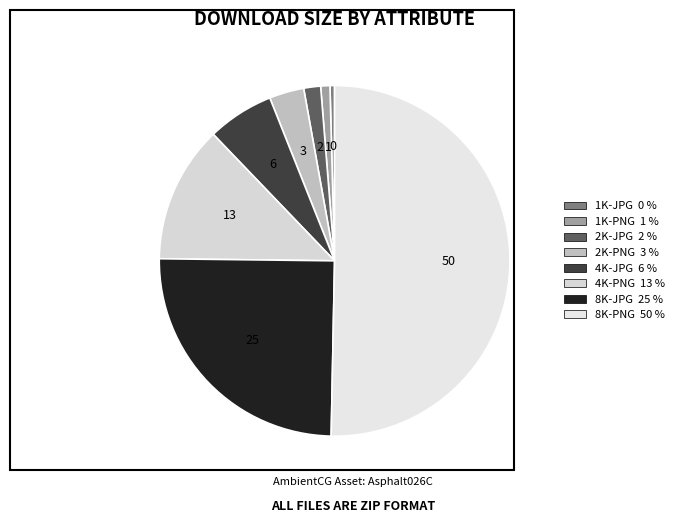

What is the smallest slice in the pie chart?

1K-JPG